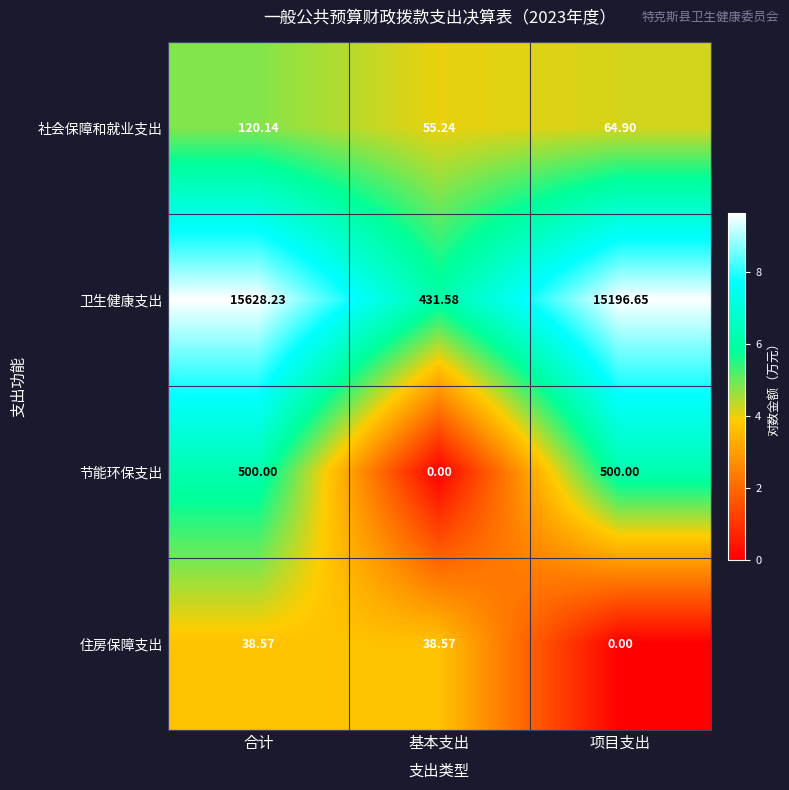

List the labels in order of 社会保障和就业支出 value, largest first.

合计, 项目支出, 基本支出